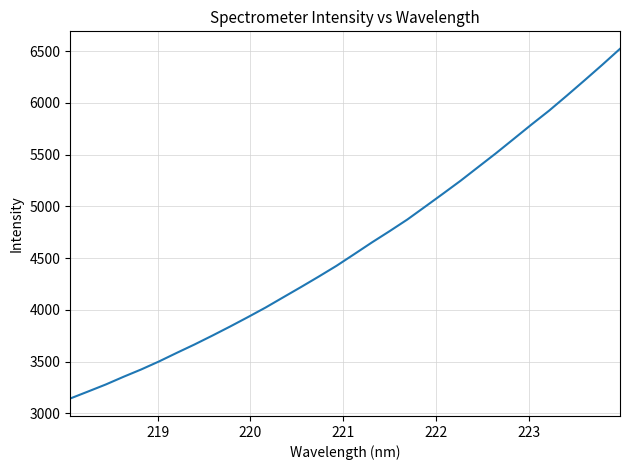

What is the difference between the maximum and minimum values?

3378.7